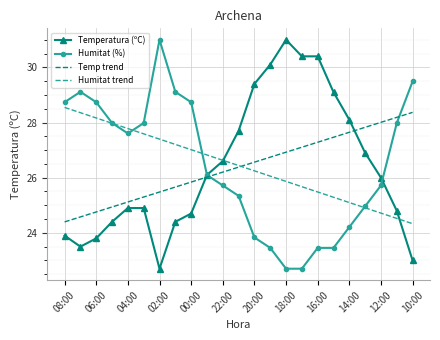

True or false: Humitat (%) and Temperatura (ºC) intersect in this chart.

True